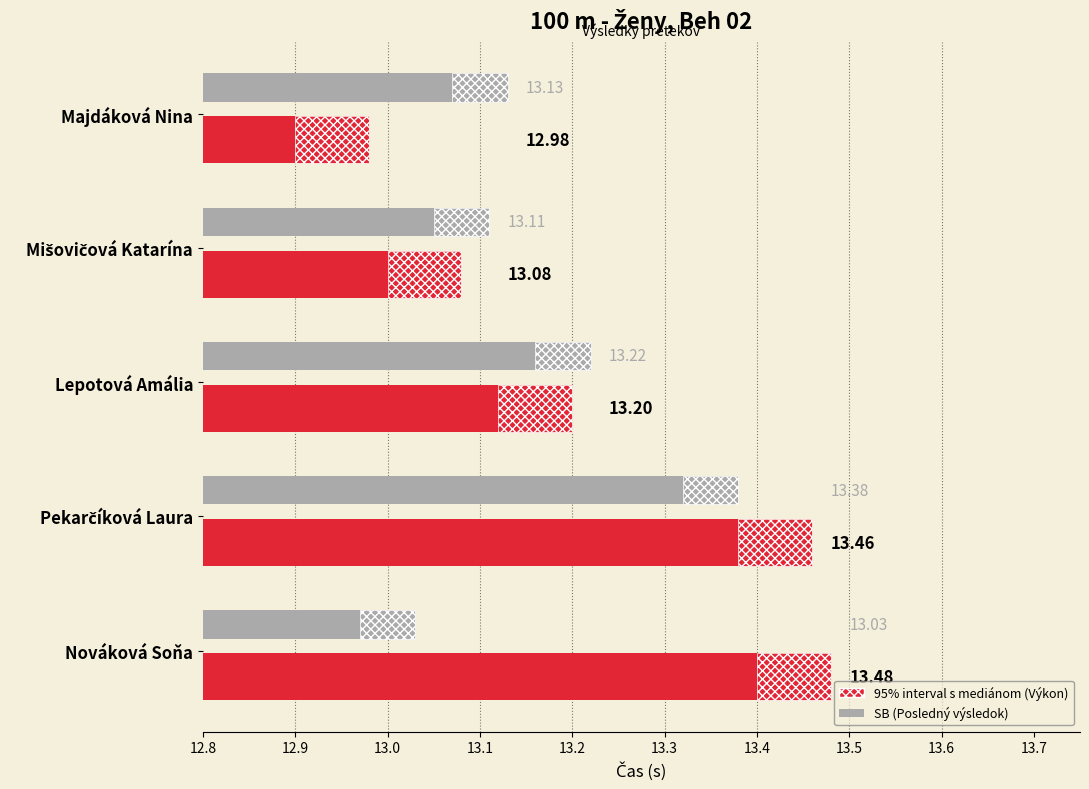

Which series has the widest spread of values?

Výkon